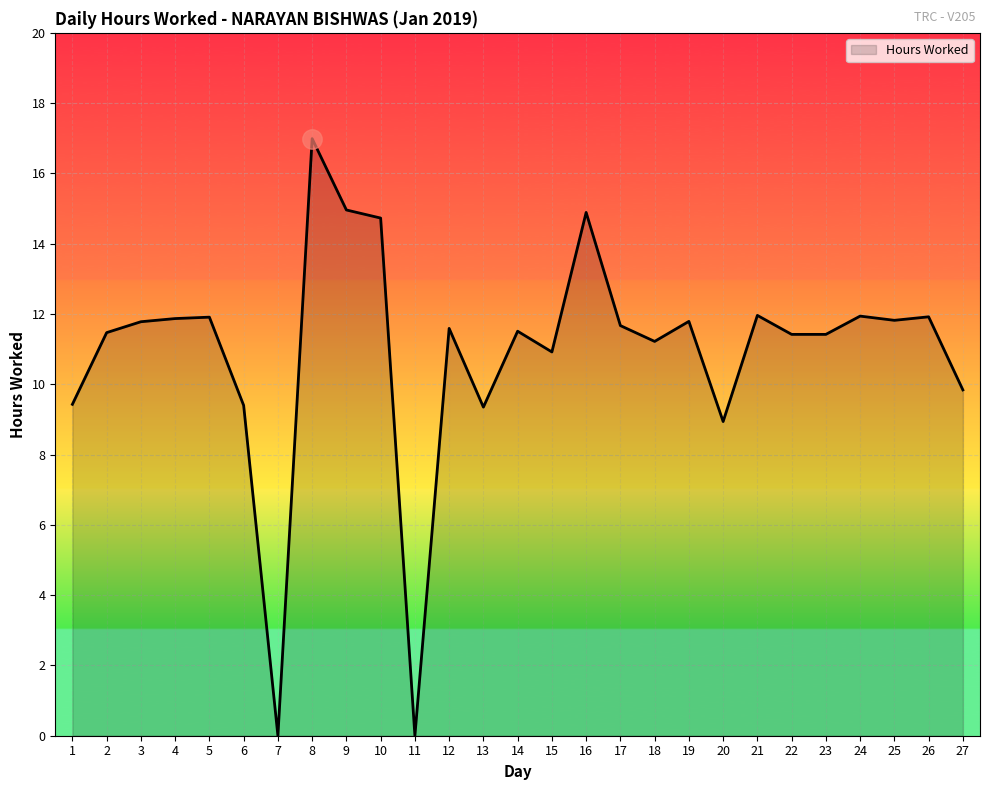

Which has a higher value, 18 or 3?

3